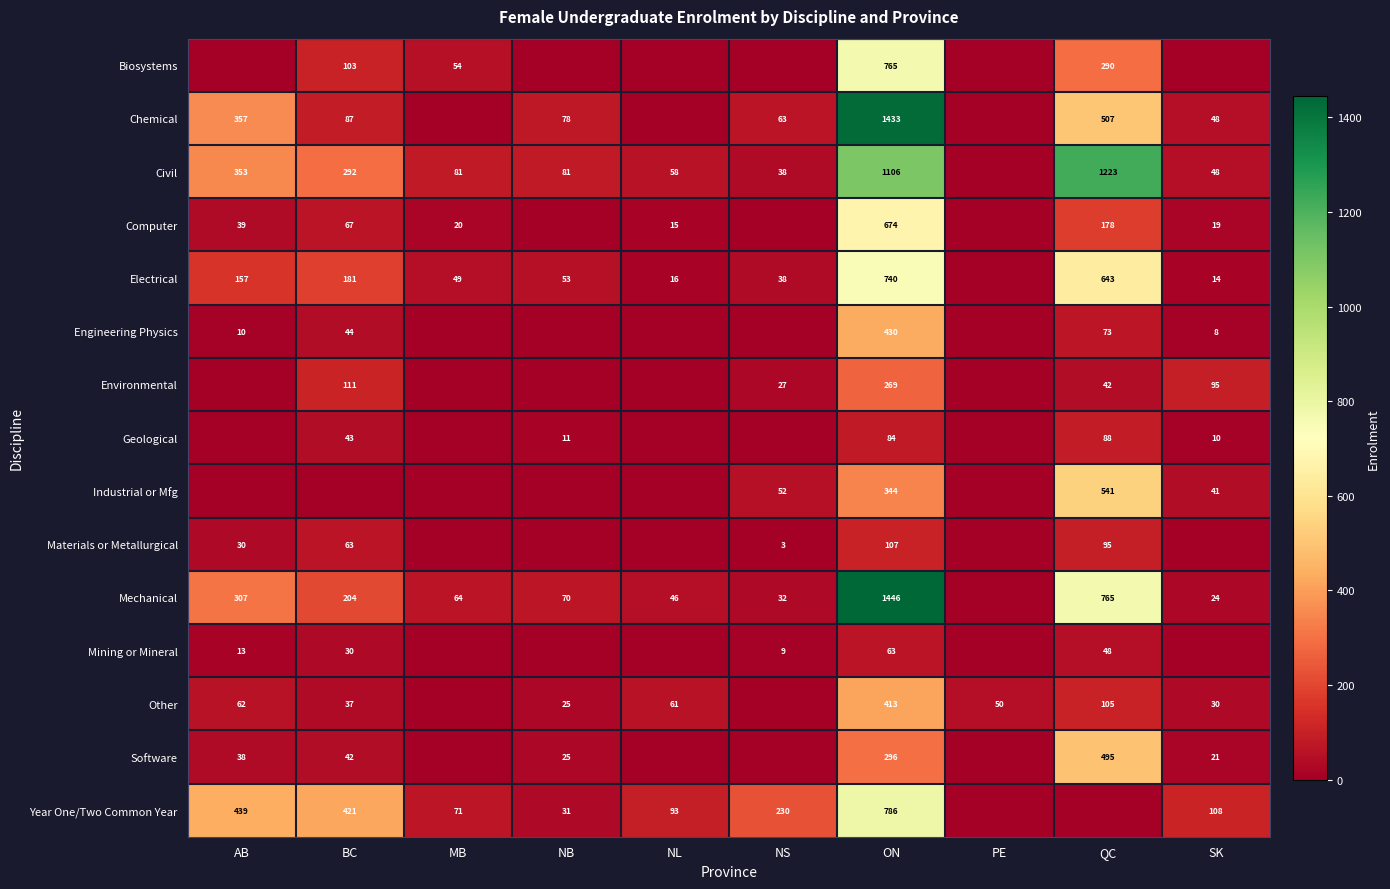

Rank the series at ON from highest to lowest value.

Mechanical, Chemical, Civil, Year One/Two Common Year, Biosystems, Electrical, Computer, Engineering Physics, Other, Industrial or Mfg, Software, Environmental, Materials or Metallurgical, Geological, Mining or Mineral